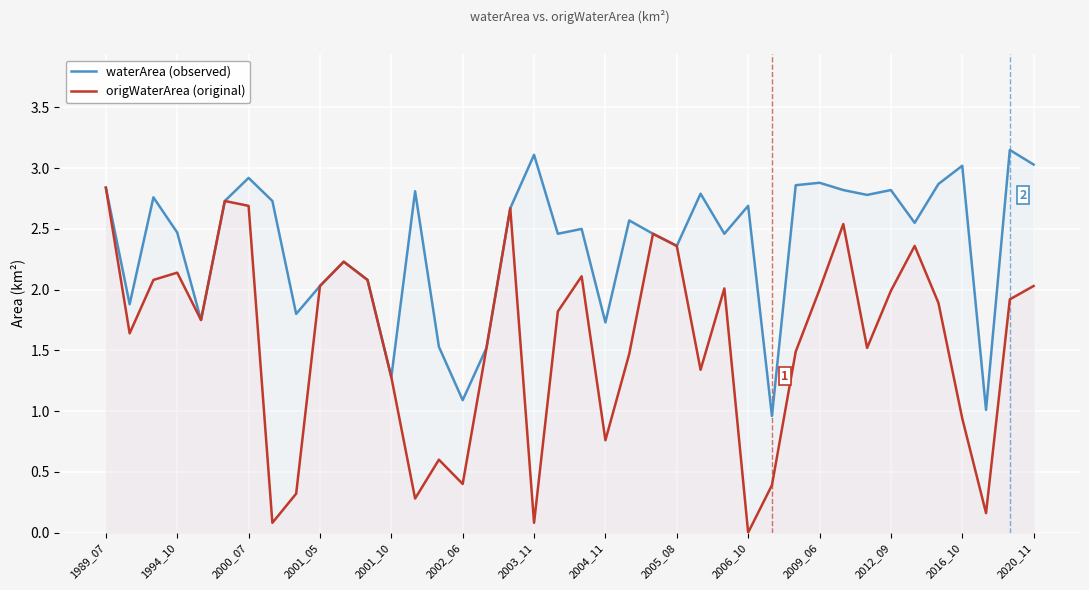

Reading left to right, transcribe all the data shown in this chart.

waterArea (observed): 2.8	1.9	2.8	2.5	1.8	2.7	2.9	2.7	1.8	2.0	2.2	2.1	1.3	2.8	1.5	1.1	1.5	2.7	3.1	2.5	2.5	1.7	2.6	2.5	2.4	2.8	2.5	2.7	1.0	2.9	2.9	2.8	2.8	2.8	2.5	2.9	3.0	1.0	3.1	3.0
origWaterArea (original): 2.8	1.6	2.1	2.1	1.8	2.7	2.7	0.1	0.3	2.0	2.2	2.1	1.3	0.3	0.6	0.4	1.5	2.7	0.1	1.8	2.1	0.8	1.5	2.5	2.4	1.3	2.0	0.0	0.4	1.5	2.0	2.5	1.5	2.0	2.4	1.9	0.9	0.2	1.9	2.0